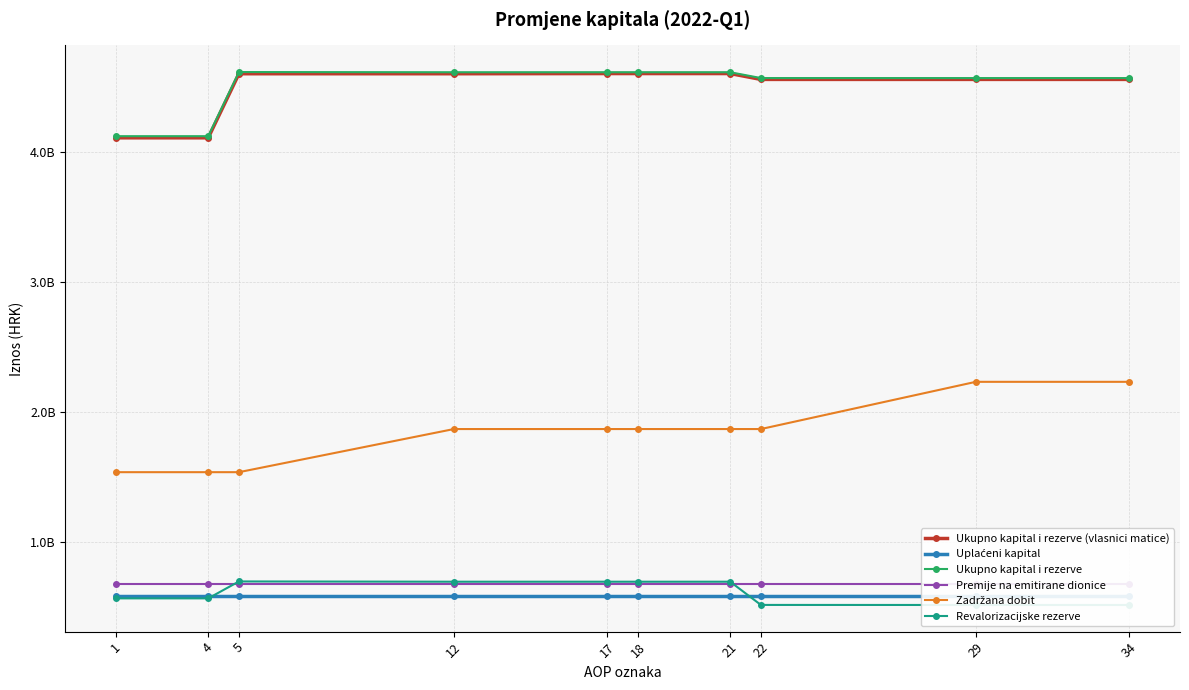

Does the chart display data point markers on the line(s)?

Yes